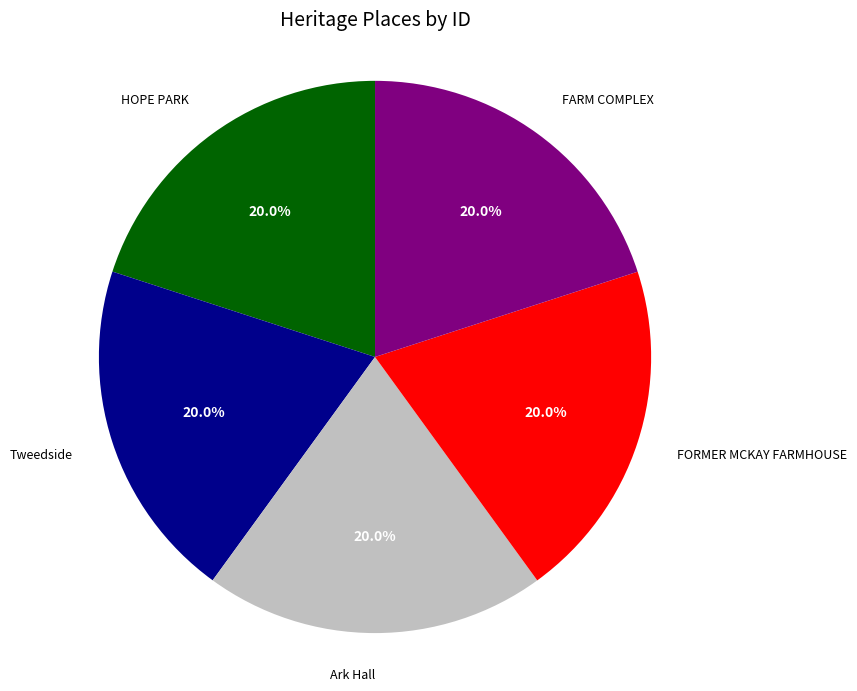

Is there any slice that represents more than half of the pie?

No